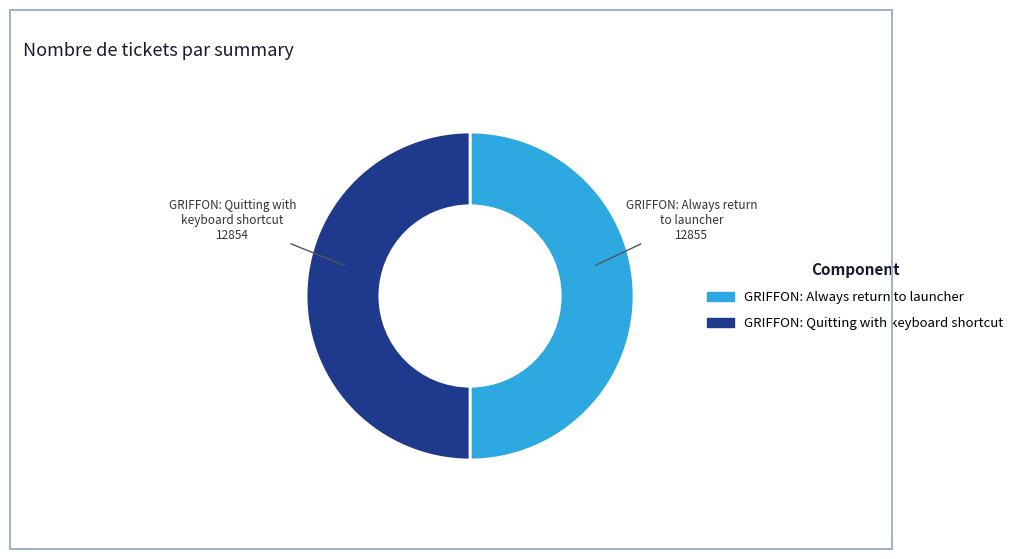

How many slices are in this pie chart?

2